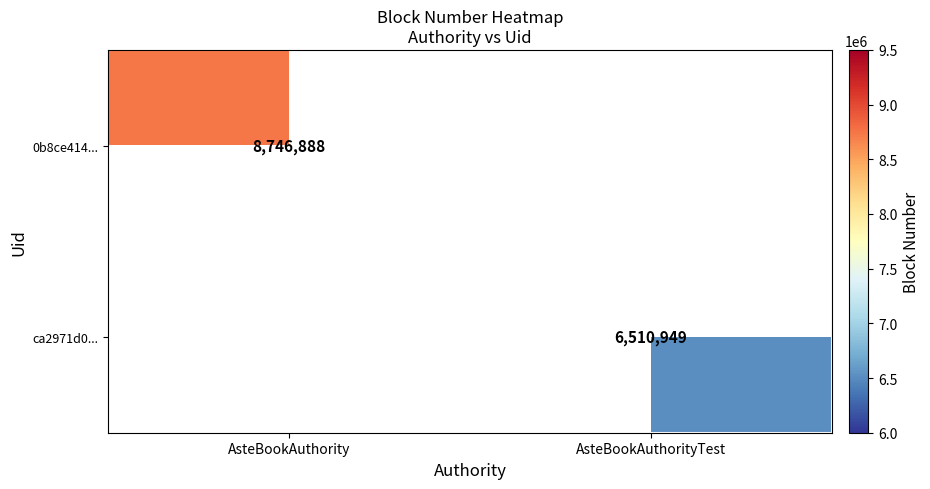

Is the value of ca2971d0... at AsteBookAuthorityTest greater than the value of 0b8ce414... at AsteBookAuthority?

No